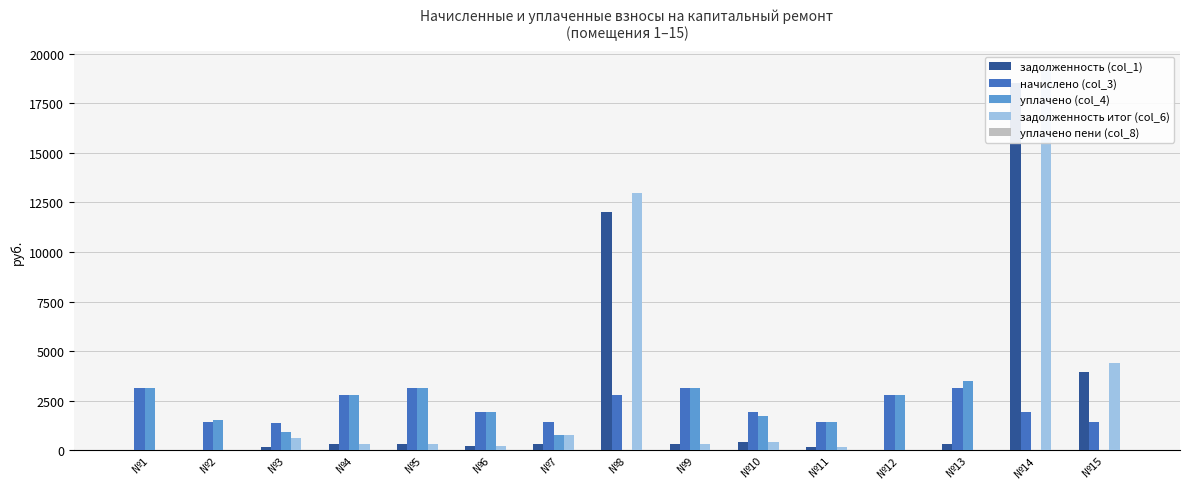

How many data points in начислено (col_3) are above 1955?

9